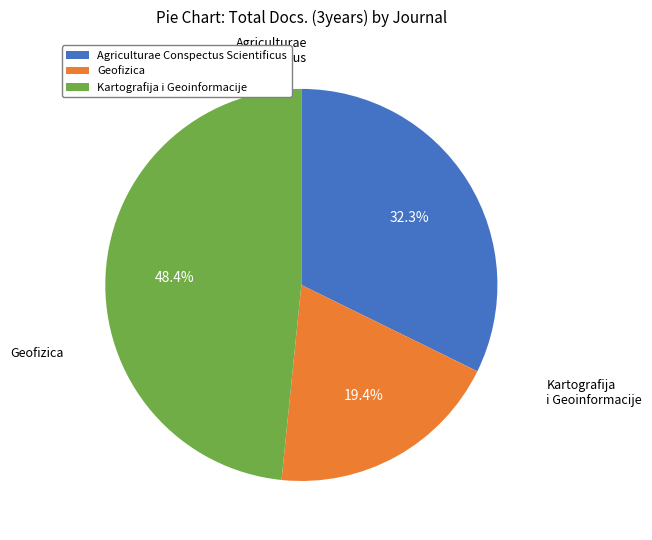

To the nearest percent, what is the combined percentage of Geofizica and Agriculturae Conspectus Scientificus?

52%